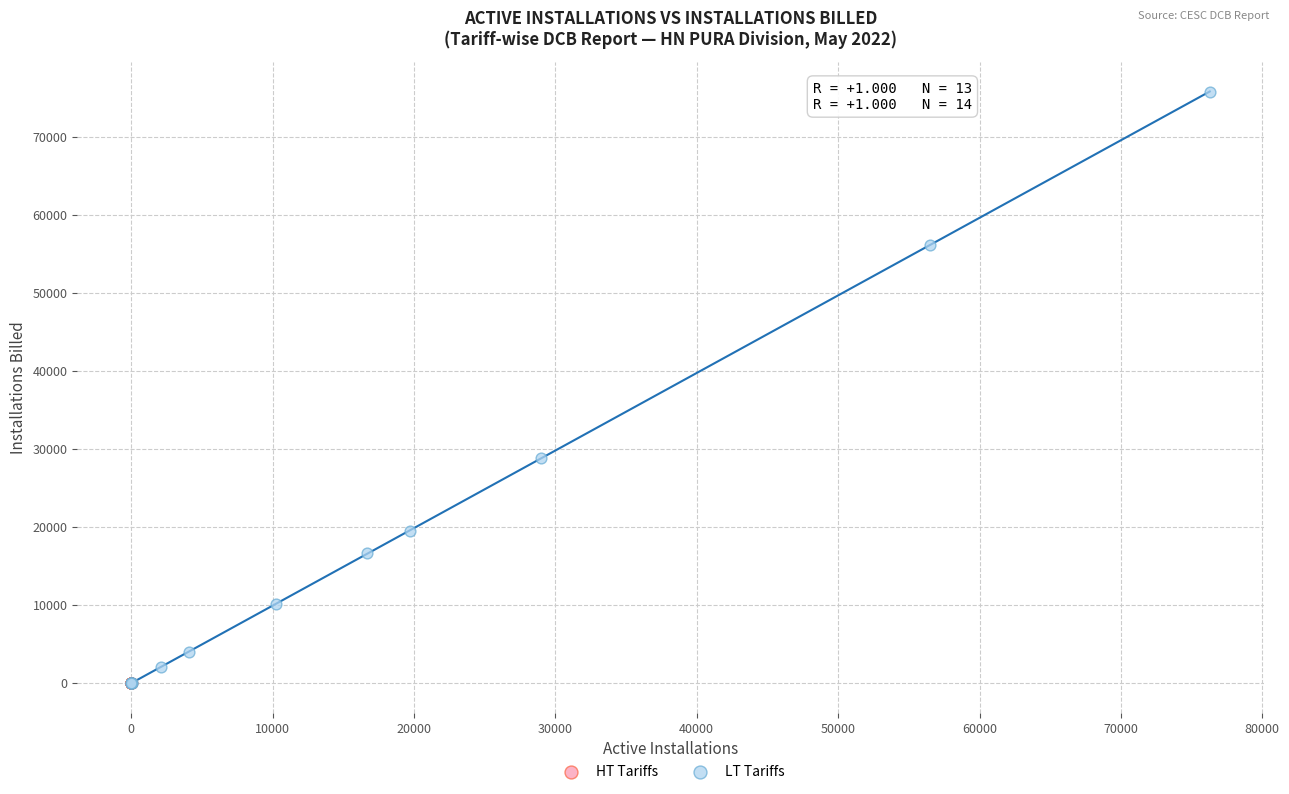

Which series has the largest Y range (max minus min)?

LT Tariffs